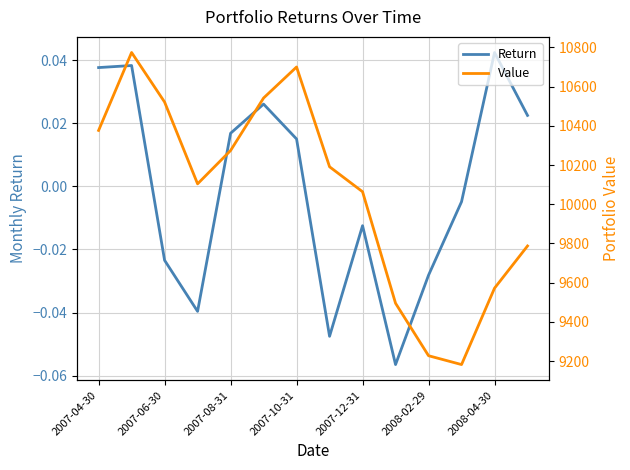

What are all the series names shown in the legend?

Return, Value